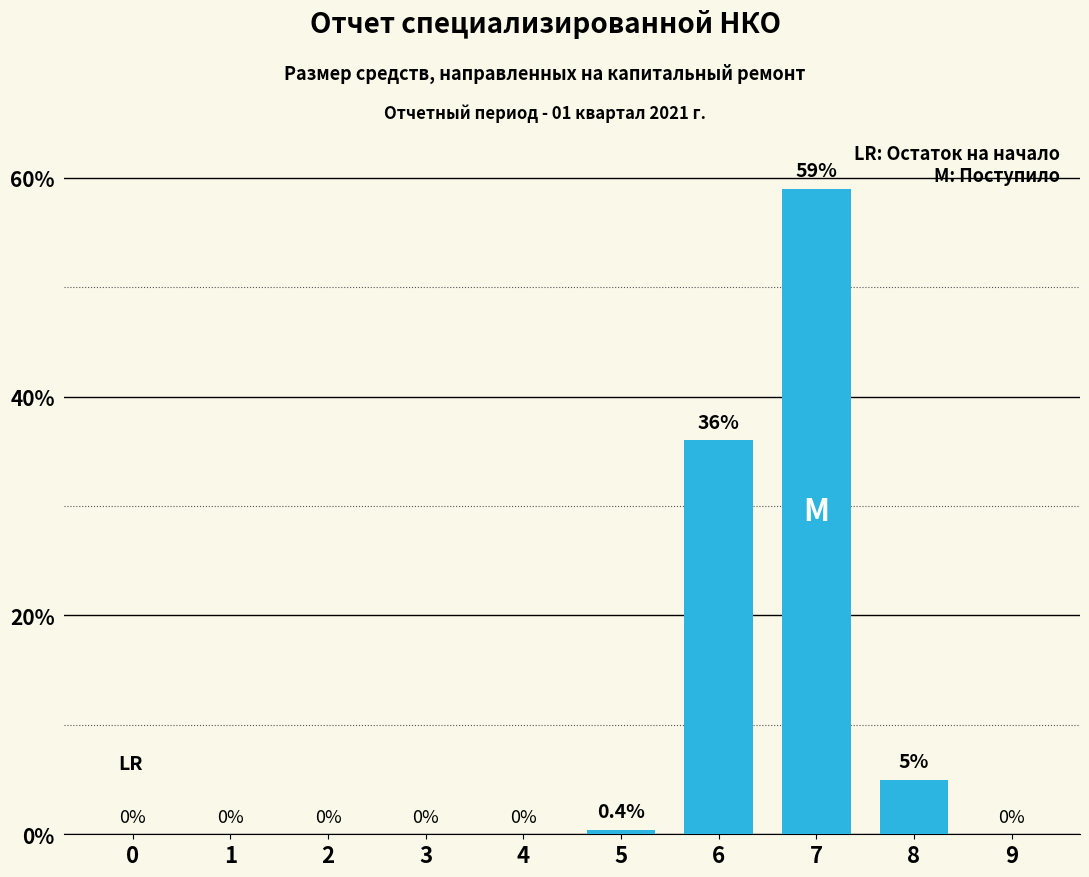

Reading left to right, transcribe all the data shown in this chart.

0.0	0.0	0.0	0.0	0.0	0.4	36.0	59.0	5.0	0.0